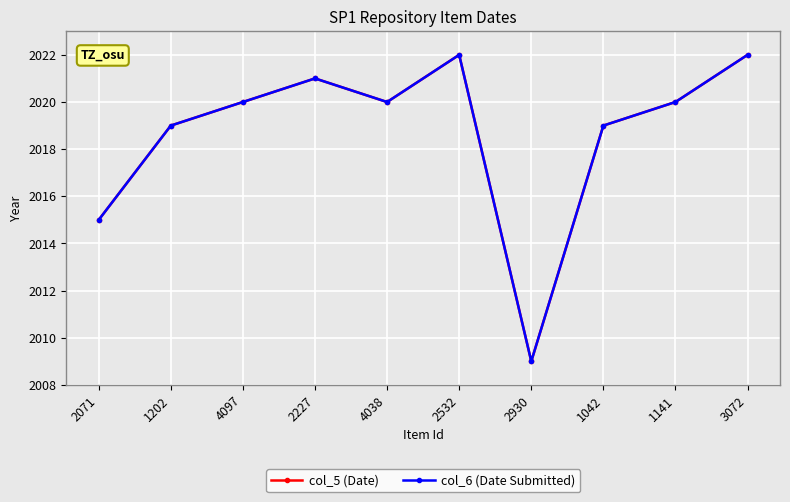

Read the col_5 (Date) value at 2532.

2022